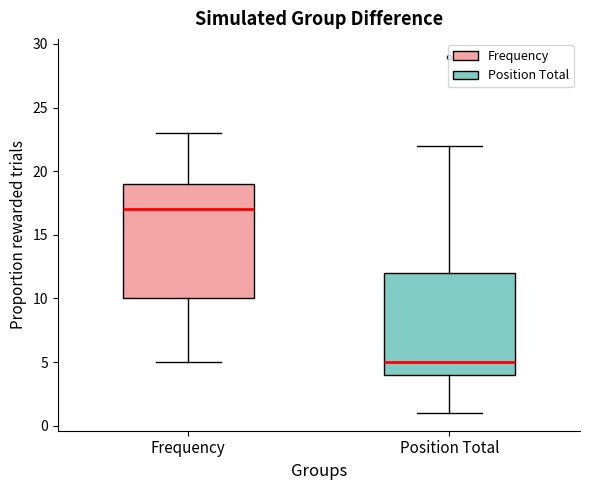

Reading left to right, transcribe this box plot: for each box, give where its median line is, the range the box spans, and where its two whiskers end, as read against the y-axis. The values are not printed on the chart, so give them approximately, as read against the axis.

Frequency: median 17, box 10 to 19, whiskers 5 to 23
Position Total: median 5, box 4 to 12, whiskers 1 to 22